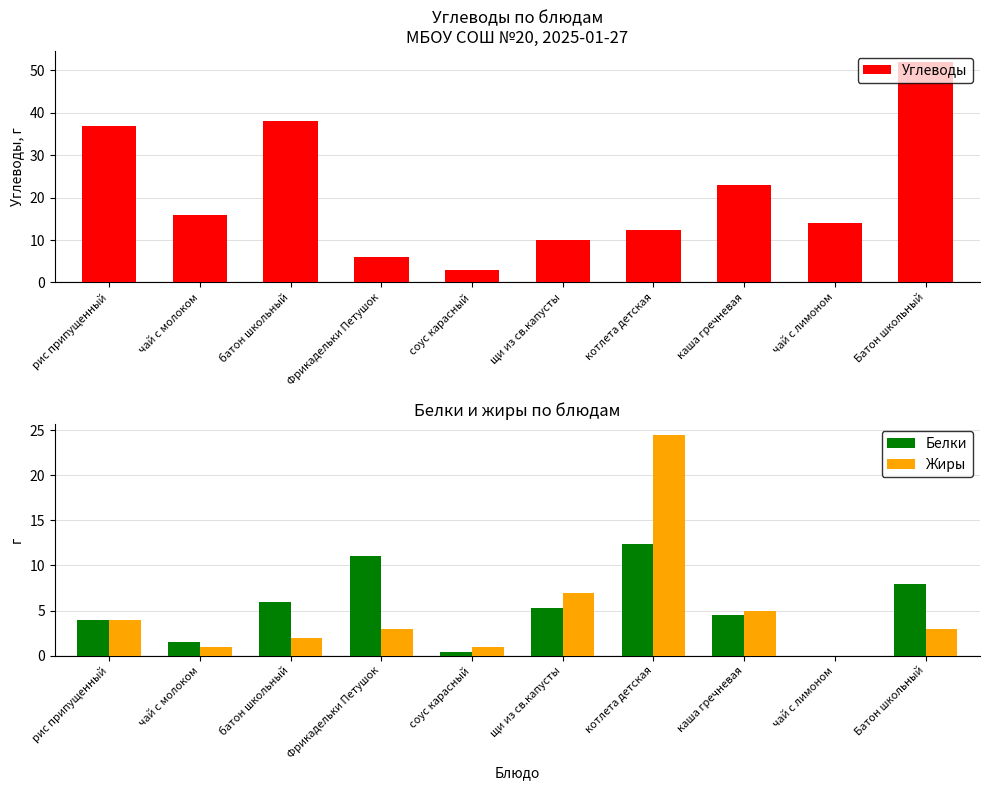

What is the label of the 10th bar from the left?

Батон школьный